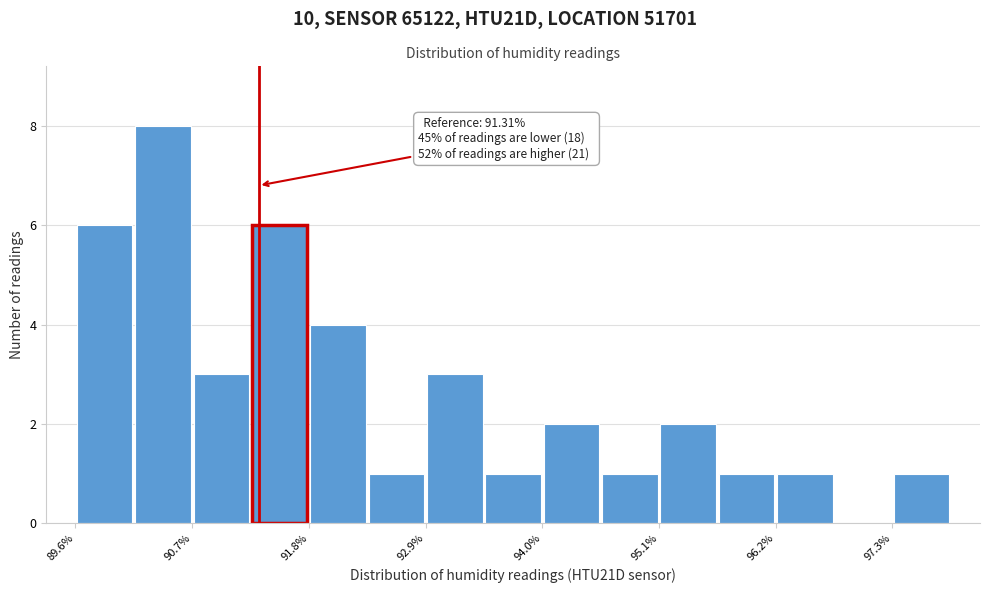

Read against the x-axis, roughly where is the centre of the tallest bar?

90.4